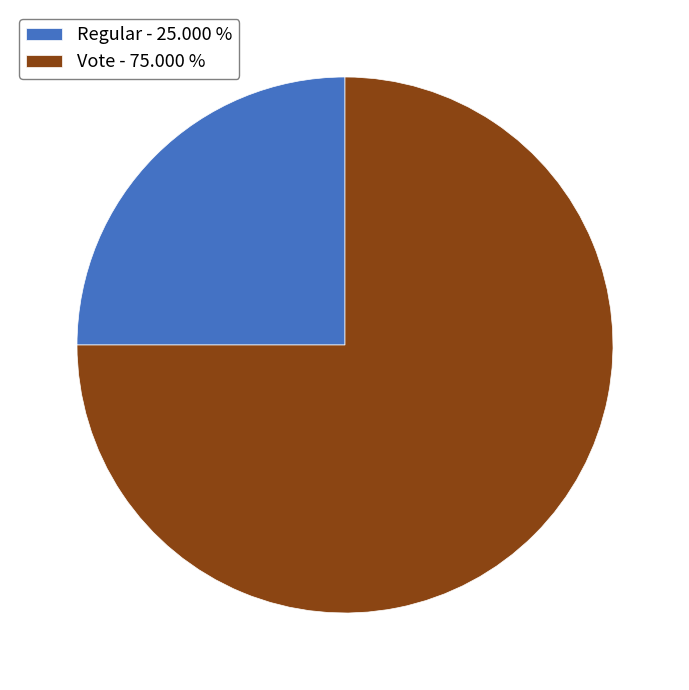

The Regular slice represents 33% of the pie. True or false?

False